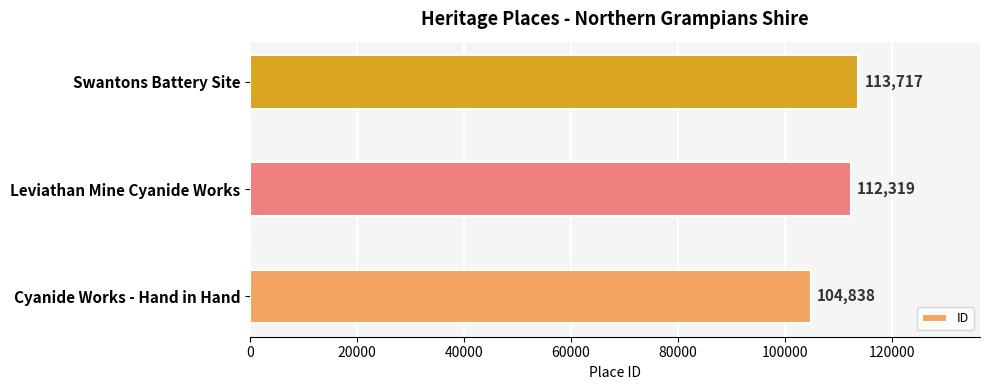

What is the ratio of the value at Swantons Battery Site to the value at Cyanide Works - Hand in Hand?

1.1